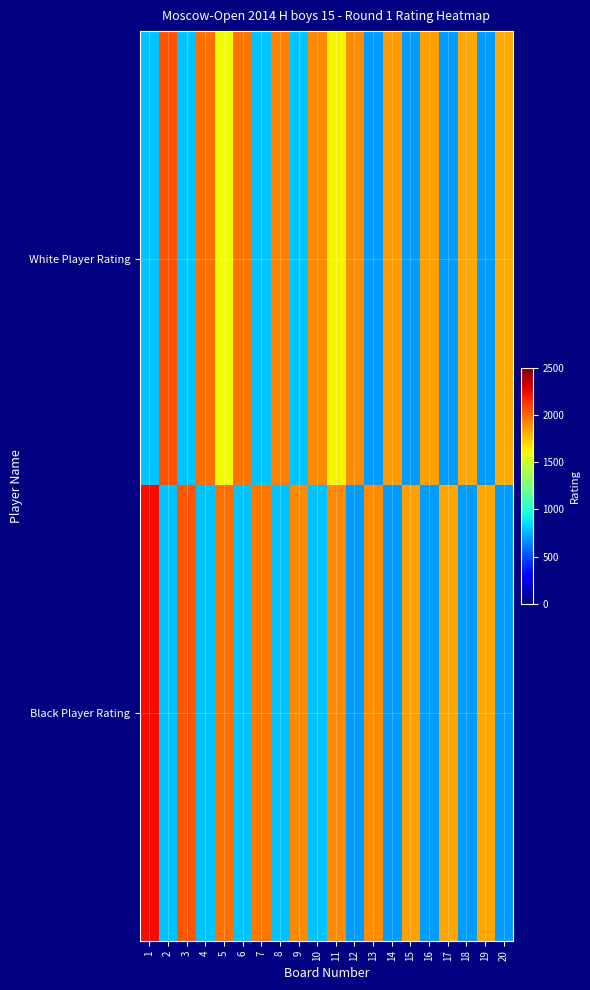

Which series changed the most between 5 and 6?

Black Player Rating